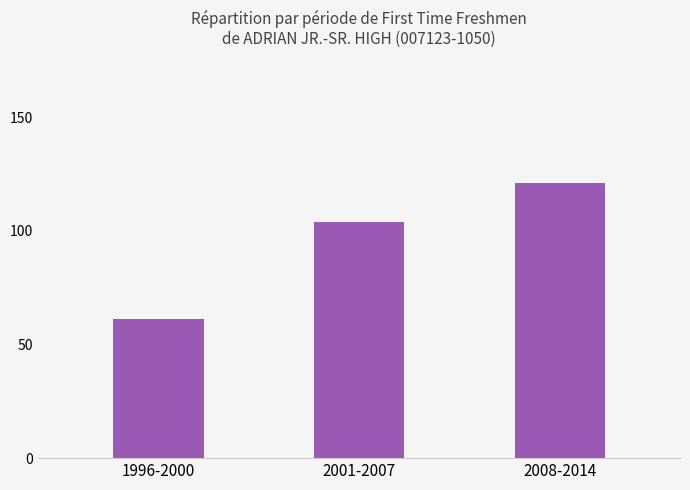

What is the label of the 1st bar from the left?

1996-2000